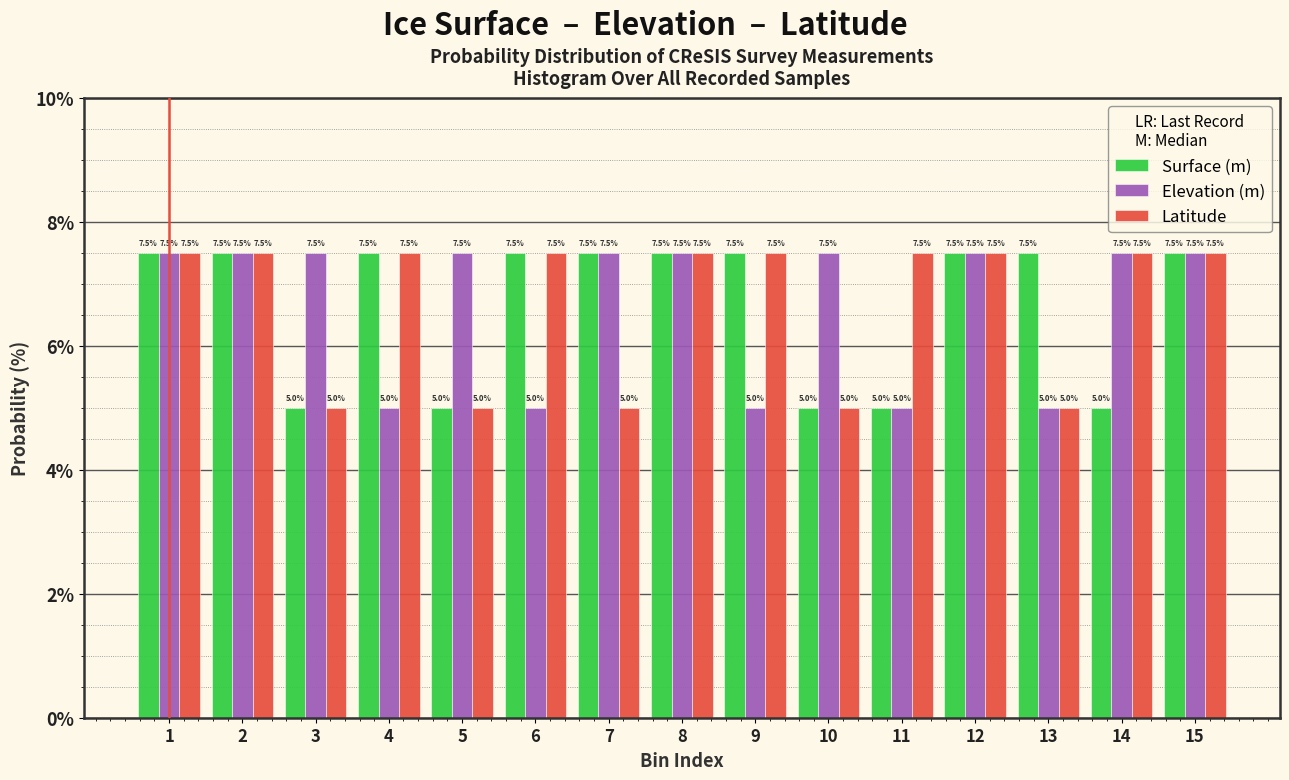

Reading left to right, list all the values displayed in this chart.

Surface (m): 1=7.5	2=7.5	3=5.0	4=7.5	5=5.0	6=7.5	7=7.5	8=7.5	9=7.5	10=5.0	11=5.0	12=7.5	13=7.5	14=5.0	15=7.5
Elevation (m): 1=7.5	2=7.5	3=7.5	4=5.0	5=7.5	6=5.0	7=7.5	8=7.5	9=5.0	10=7.5	11=5.0	12=7.5	13=5.0	14=7.5	15=7.5
Latitude: 1=7.5	2=7.5	3=5.0	4=7.5	5=5.0	6=7.5	7=5.0	8=7.5	9=7.5	10=5.0	11=7.5	12=7.5	13=5.0	14=7.5	15=7.5